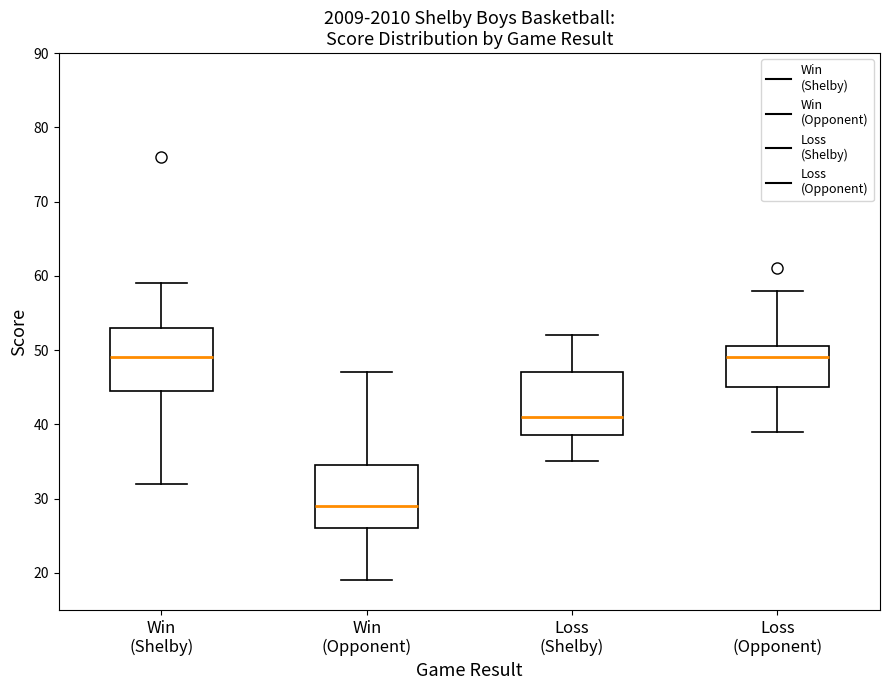

Reading left to right, read every box against the y-axis: the position of its median line, the range the box covers, and the ends of its whiskers. The values are not printed on the chart, so give them approximately, as read against the axis.

Win (Shelby): median 49, box 45 to 53, whiskers 32 to 59
Win (Opponent): median 29, box 26 to 35, whiskers 19 to 47
Loss (Shelby): median 41, box 39 to 47, whiskers 35 to 52
Loss (Opponent): median 49, box 45 to 51, whiskers 39 to 58